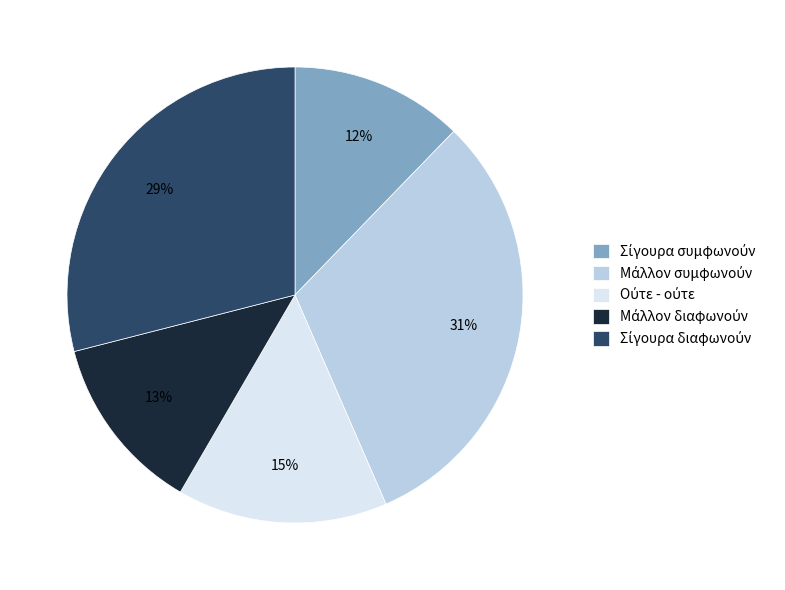

To the nearest percent, what is the difference between the largest and smallest slice percentages?

19%